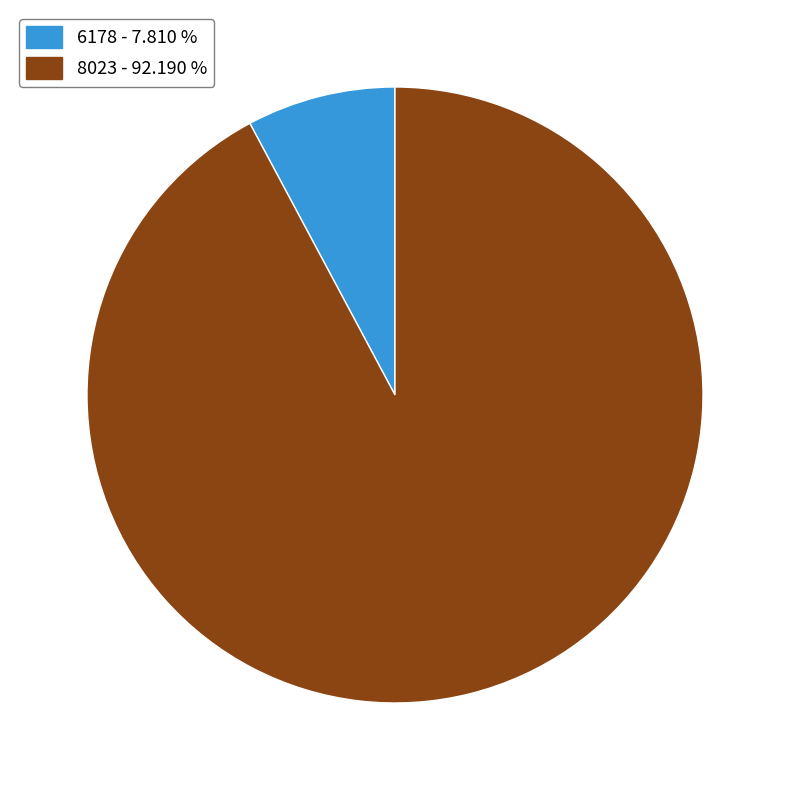

Combined, do 6178 - 7.810 % and 8023 - 92.190 % account for over 50%?

Yes